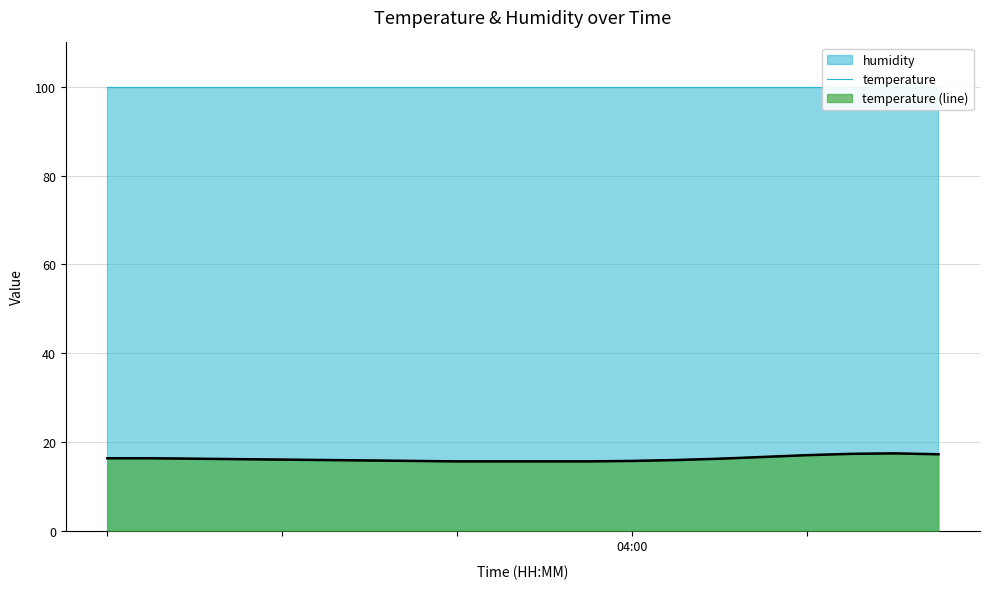

Which has a higher value, 4 or 16?

16